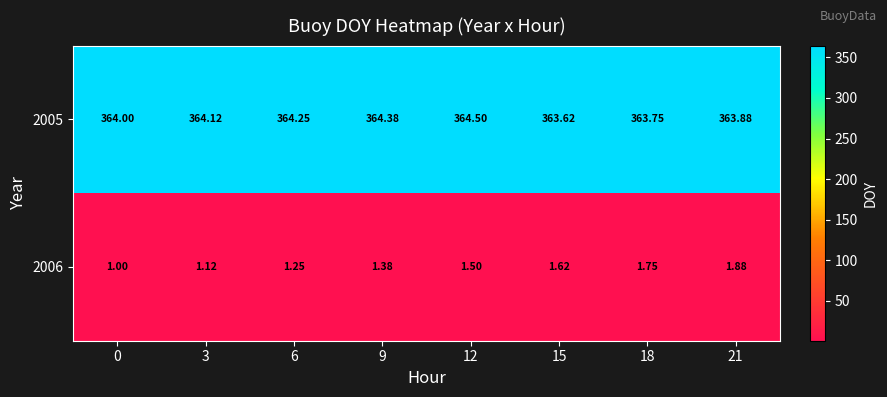

What is the greatest value displayed?

364.5